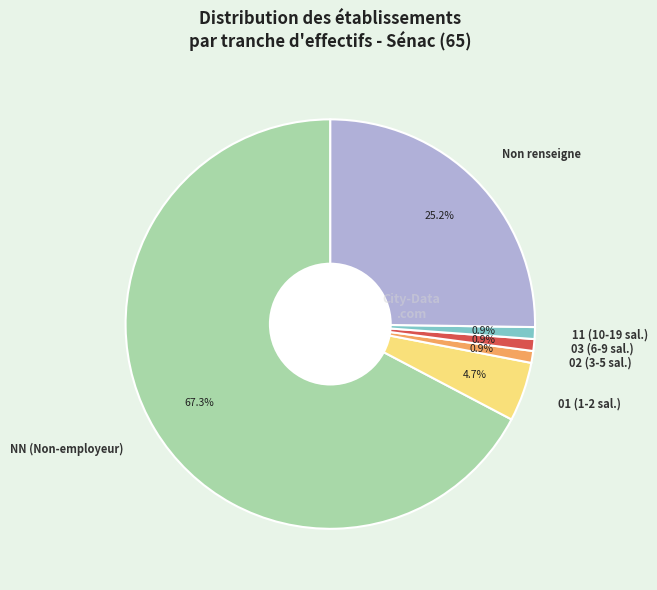

Combined, do 11 (10-19 sal.) and 03 (6-9 sal.) account for over 50%?

No